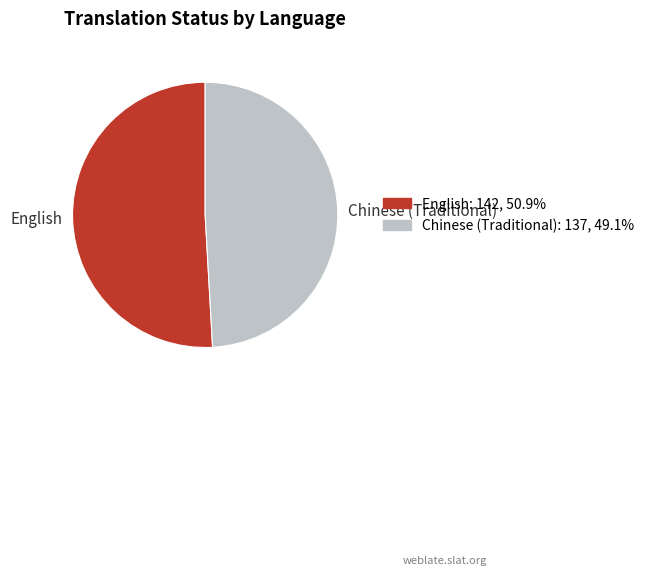

Does any single category account for the majority?

Yes